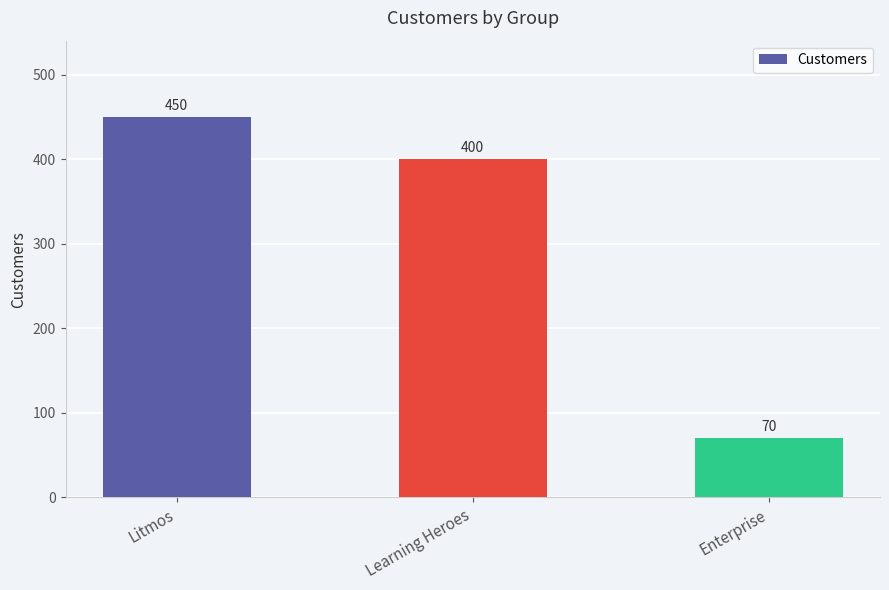

The chart shows a value of 400 at Learning Heroes. True or false?

True